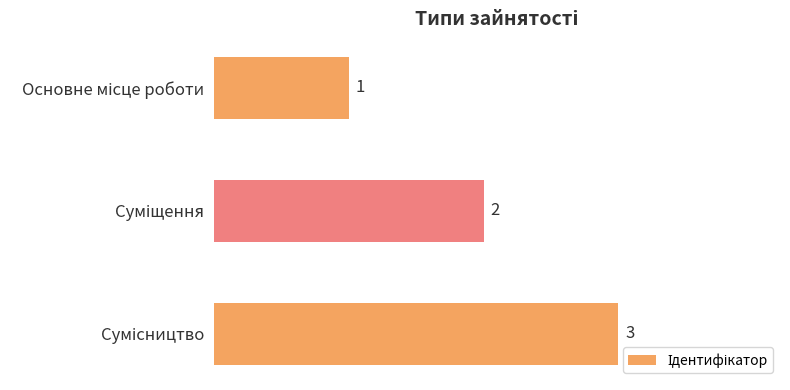

Does the chart contain any negative values?

No